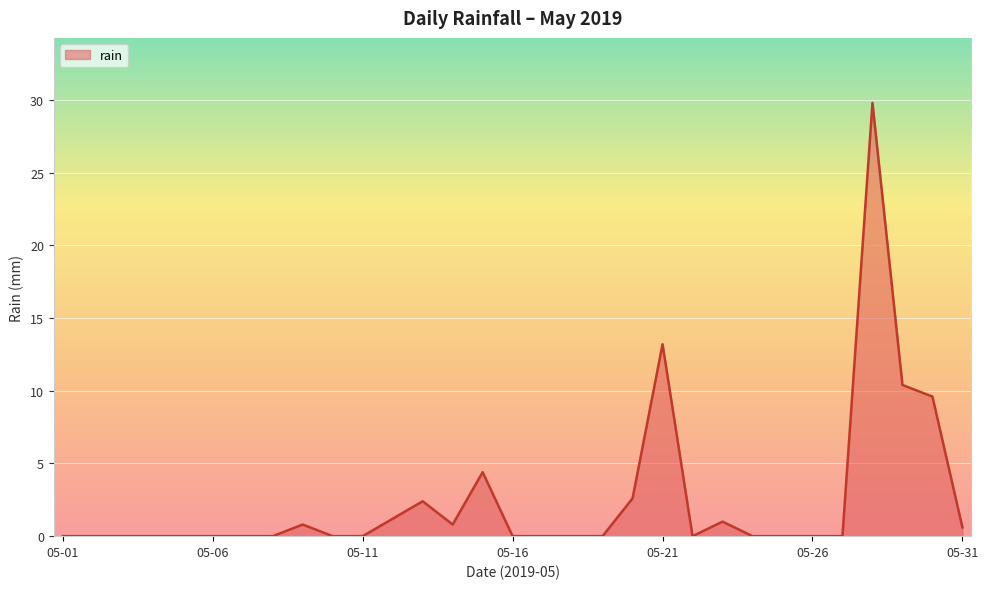

What is the maximum value shown in the chart?

29.8